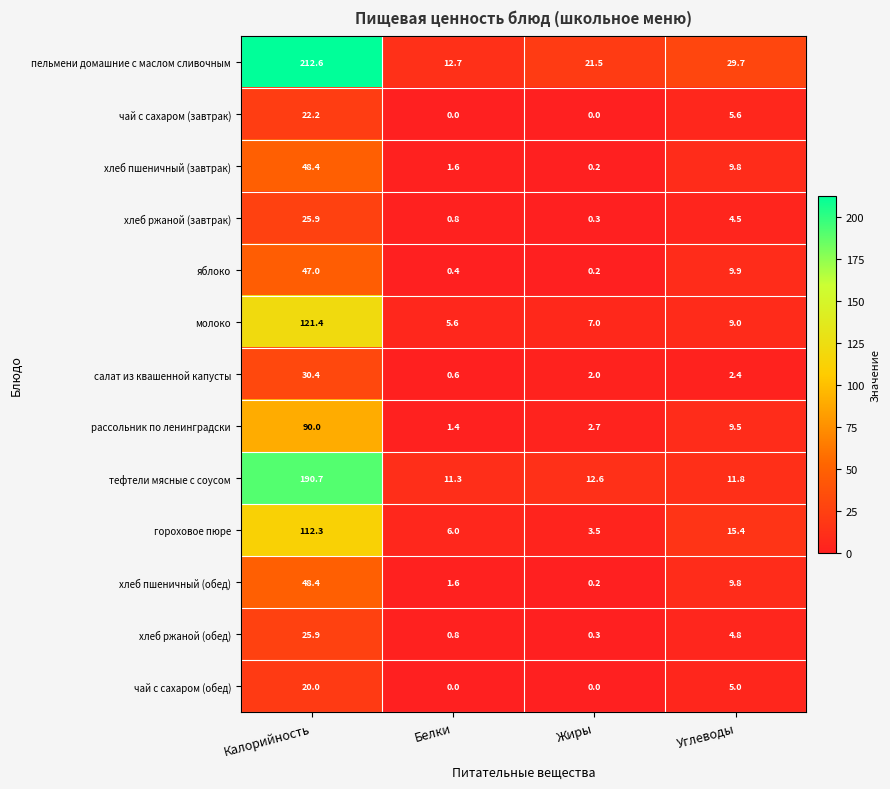

Which series has the largest range (max minus min)?

пельмени домашние с маслом сливочным